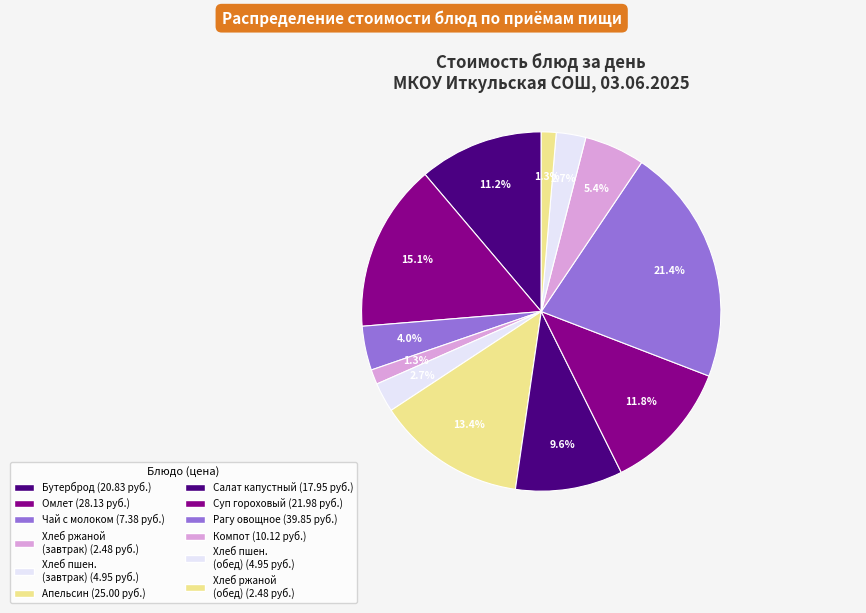

How many slices are in this pie chart?

12